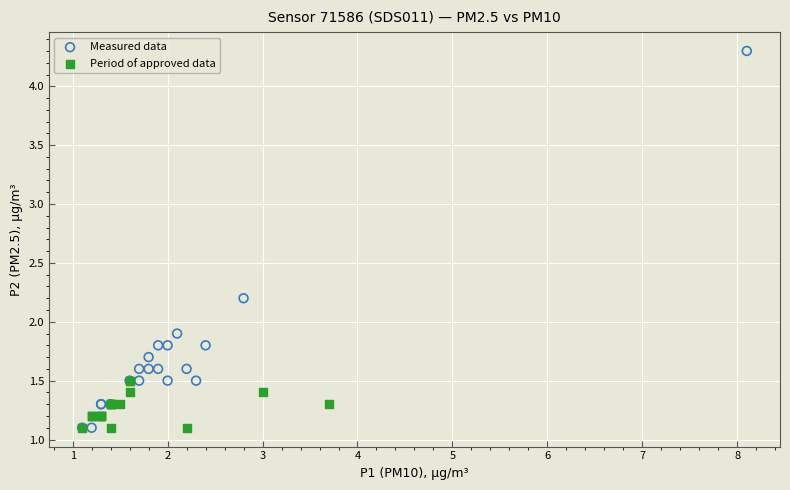

What are all the series names shown in the legend?

Measured data, Period of approved data